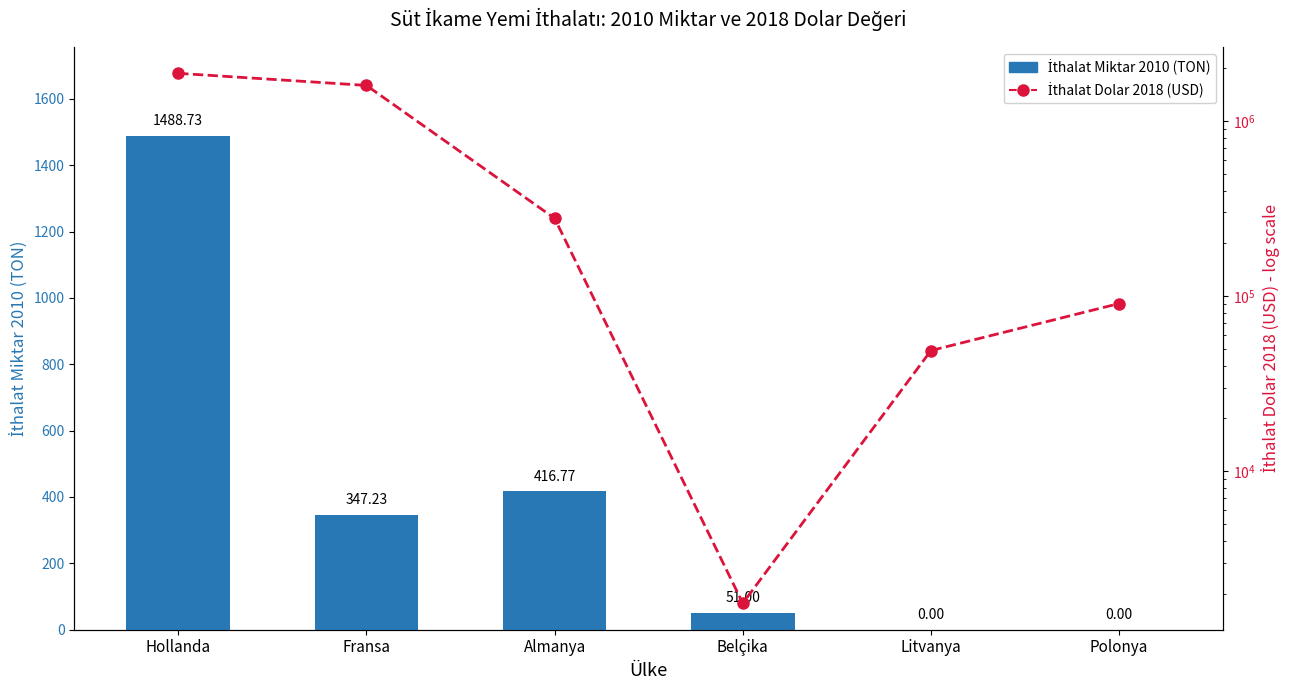

Between Fransa and Polonya, which series saw the biggest shift?

İthalat Dolar 2018 (USD)